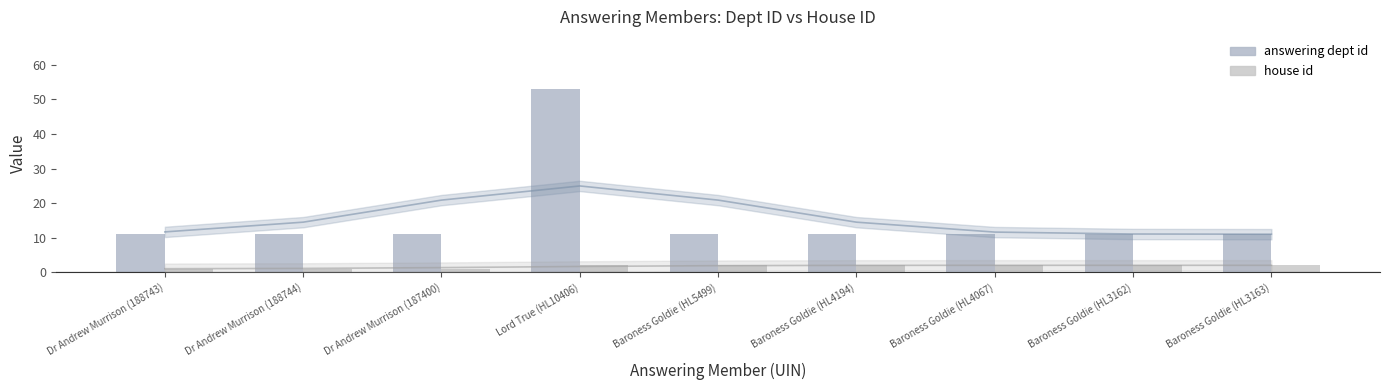

Between Baroness Goldie (HL4067) and Dr Andrew Murrison (188743), which is larger?

Baroness Goldie (HL4067)